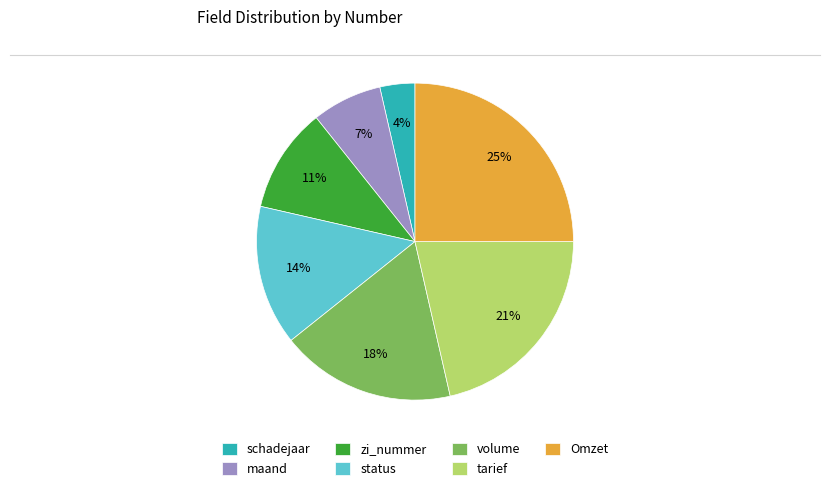

To the nearest percent, what is the average slice percentage?

14%